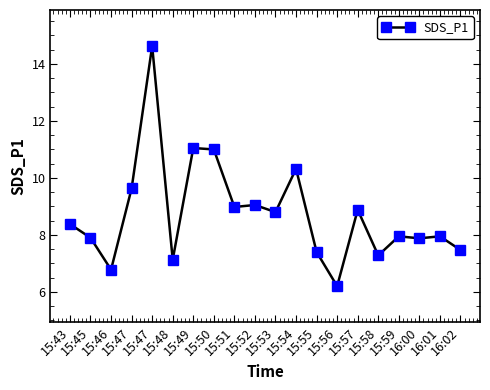

At which category does the data reach its first local valley?

15:46